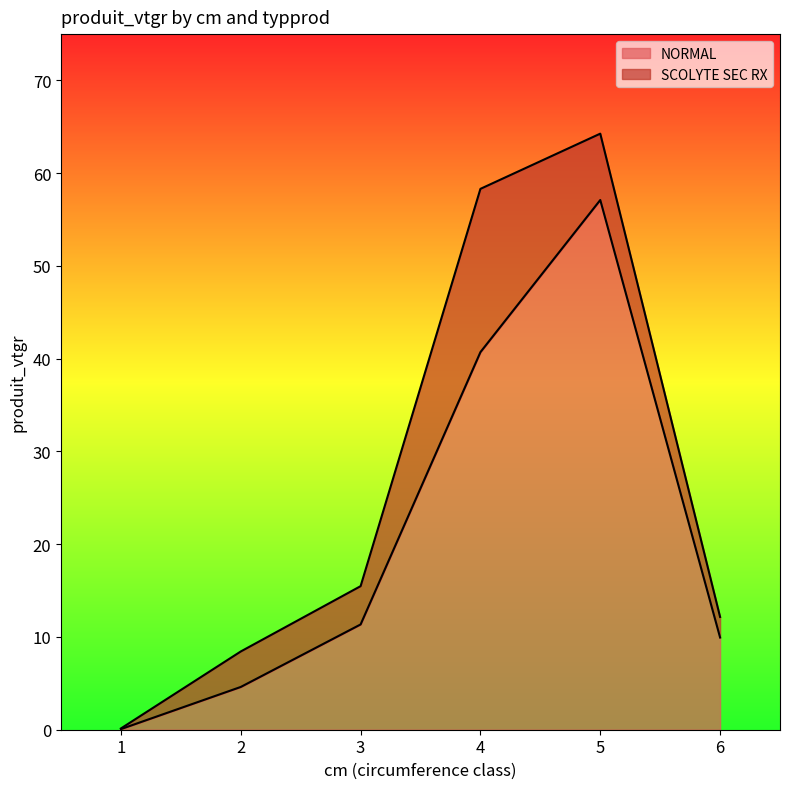

The value at 3 is 11.4. True or false?

True